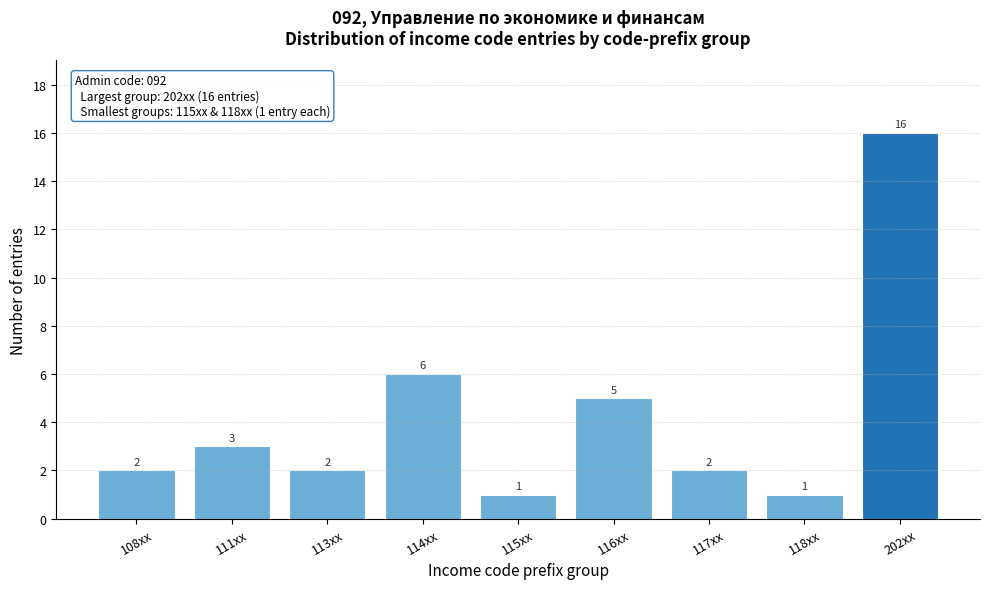

Reading left to right, transcribe all the data shown in this chart.

2	3	2	6	1	5	2	1	16